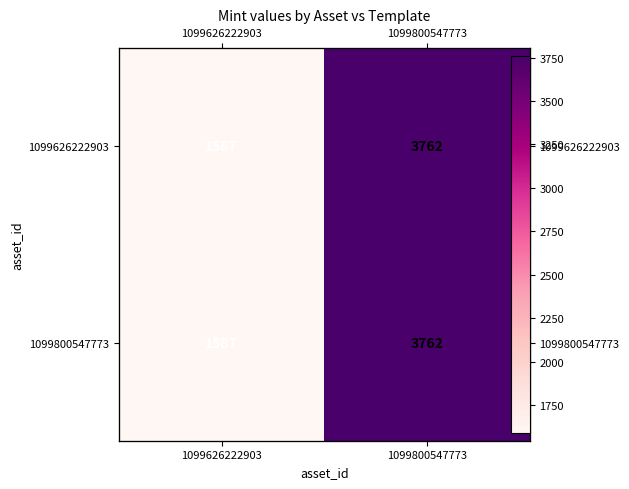

What is the approximate value of 1099800547773 at 1099800547773, to the nearest 10?

3760